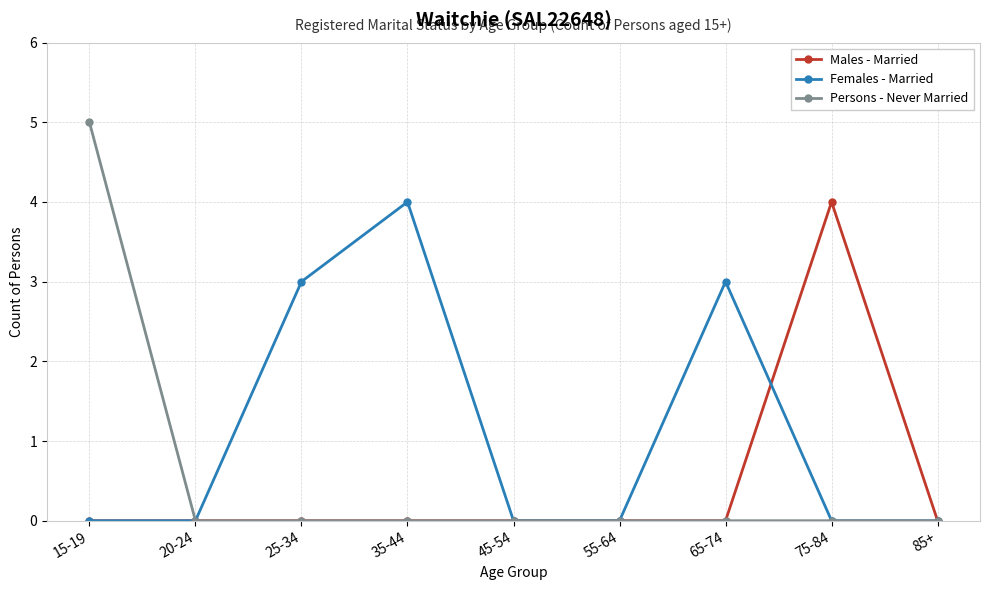

List the series in order of their overall mean, lowest first.

Males - Married, Persons - Never Married, Females - Married